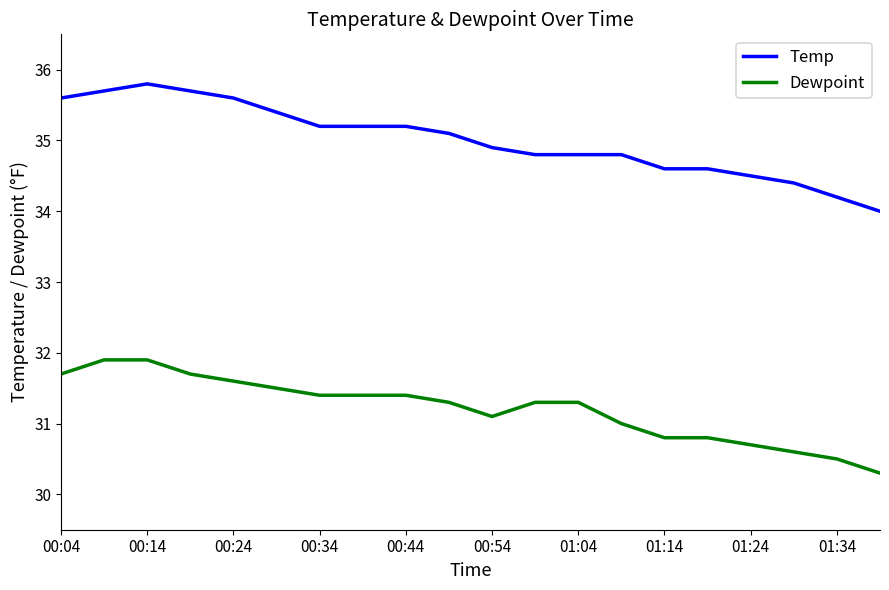

What is the minimum value for Dewpoint?

30.3